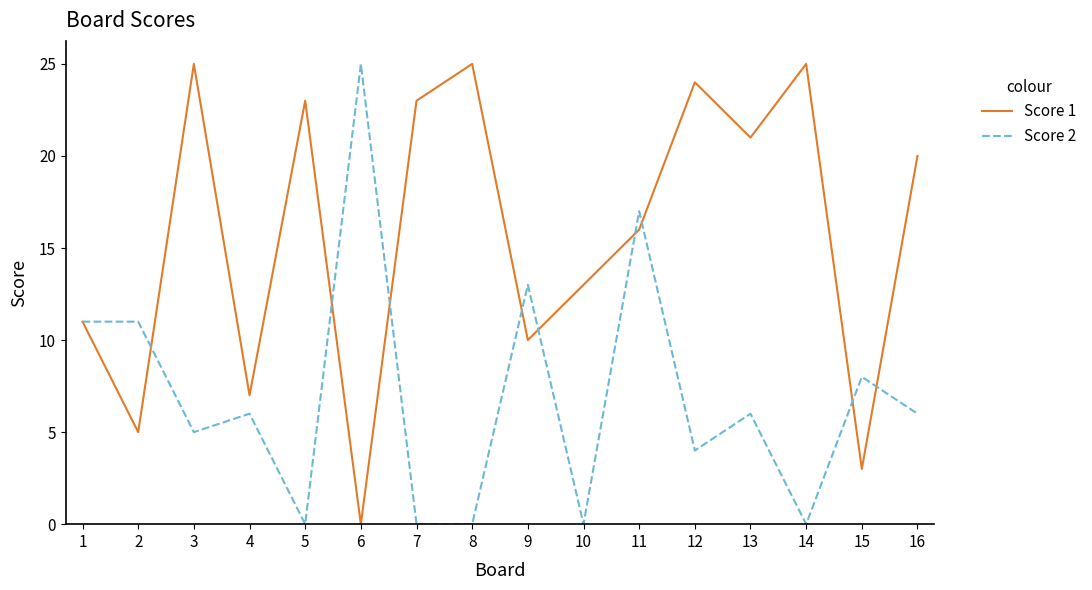

Which series has the largest total across all categories?

Score 1